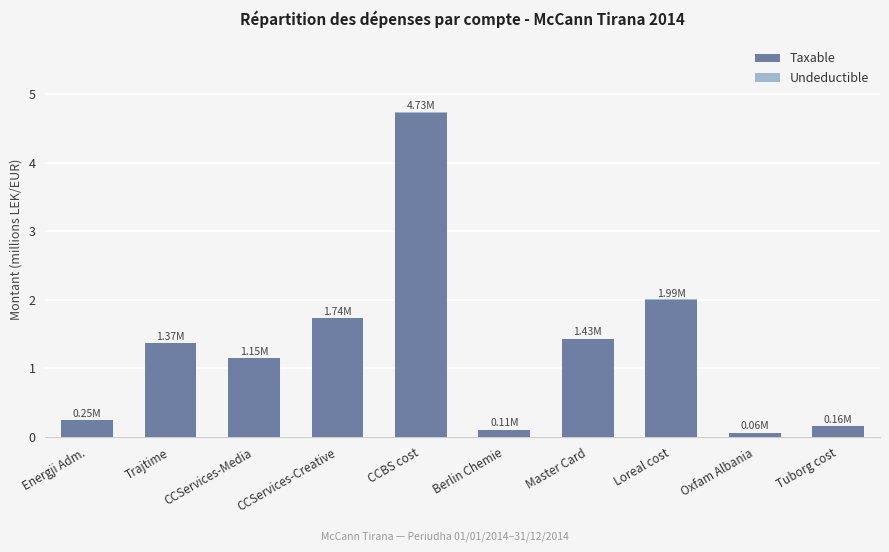

Are the bars grouped side by side (vs. stacked)?

No